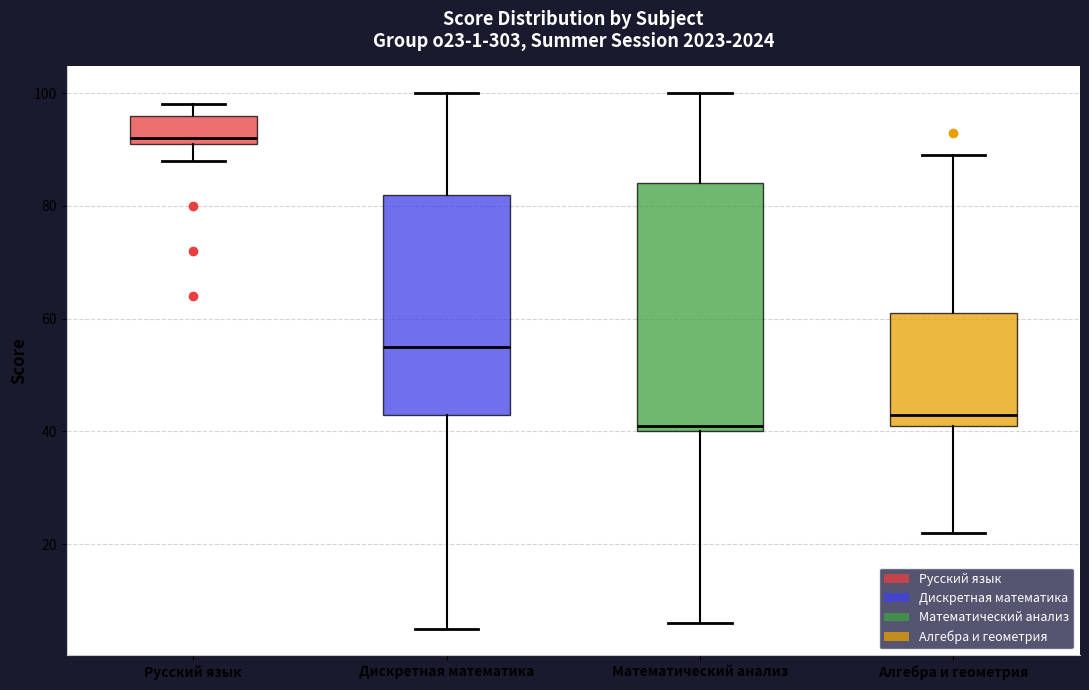

Which box has the highest median line?

Русский язык